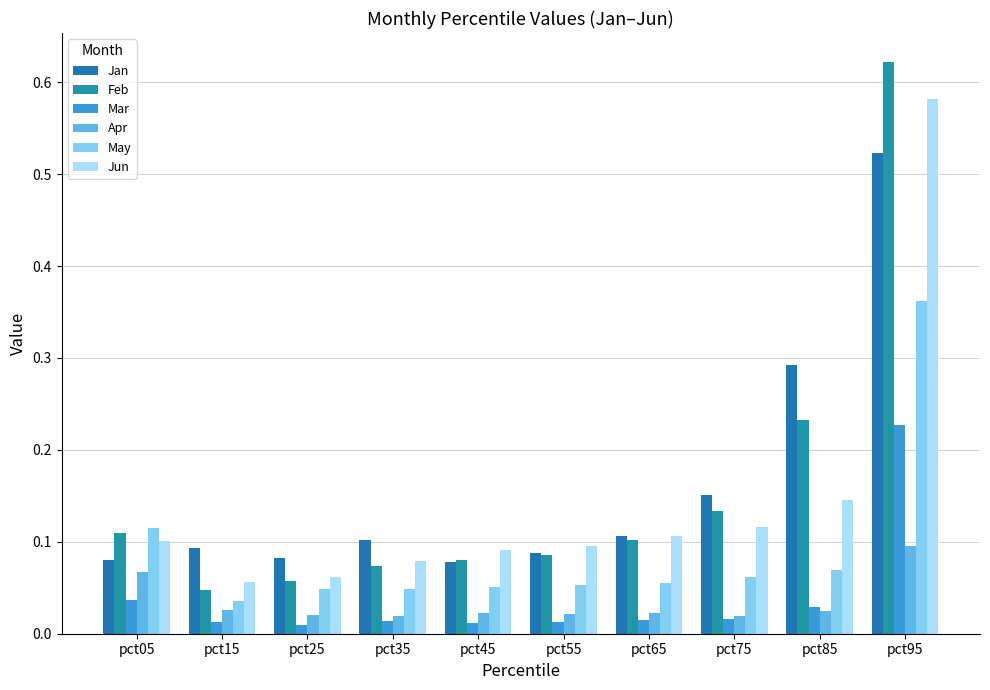

How many bars are there in total?

60